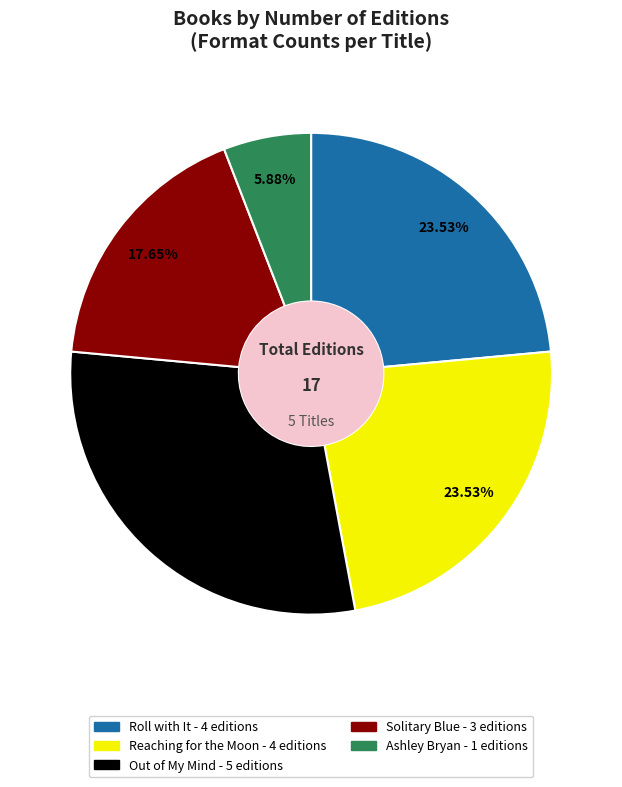

To the nearest percent, what is the difference between the Ashley Bryan and Reaching for the Moon slice percentages?

18%